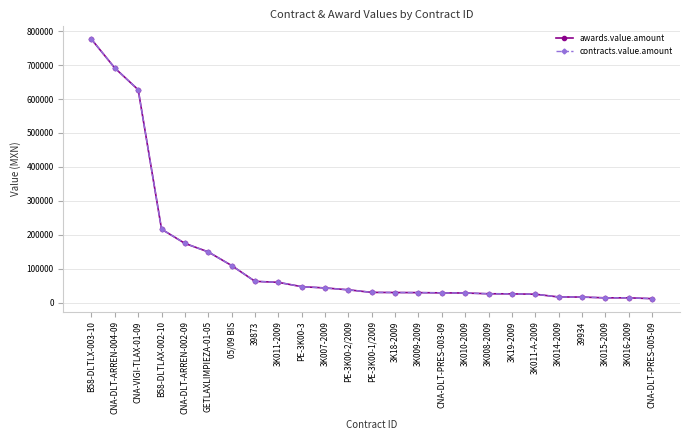

Does the chart have visible grid lines?

Yes